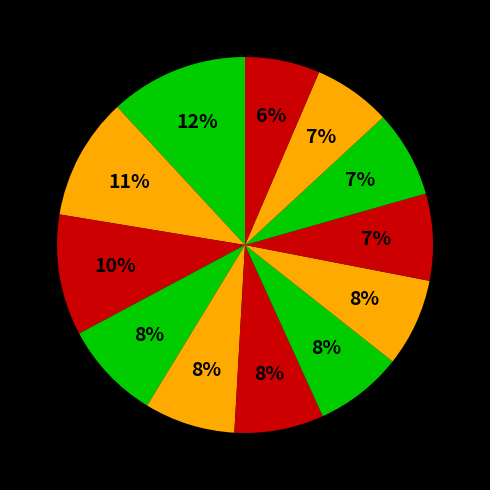

Is there a majority slice in this chart?

No